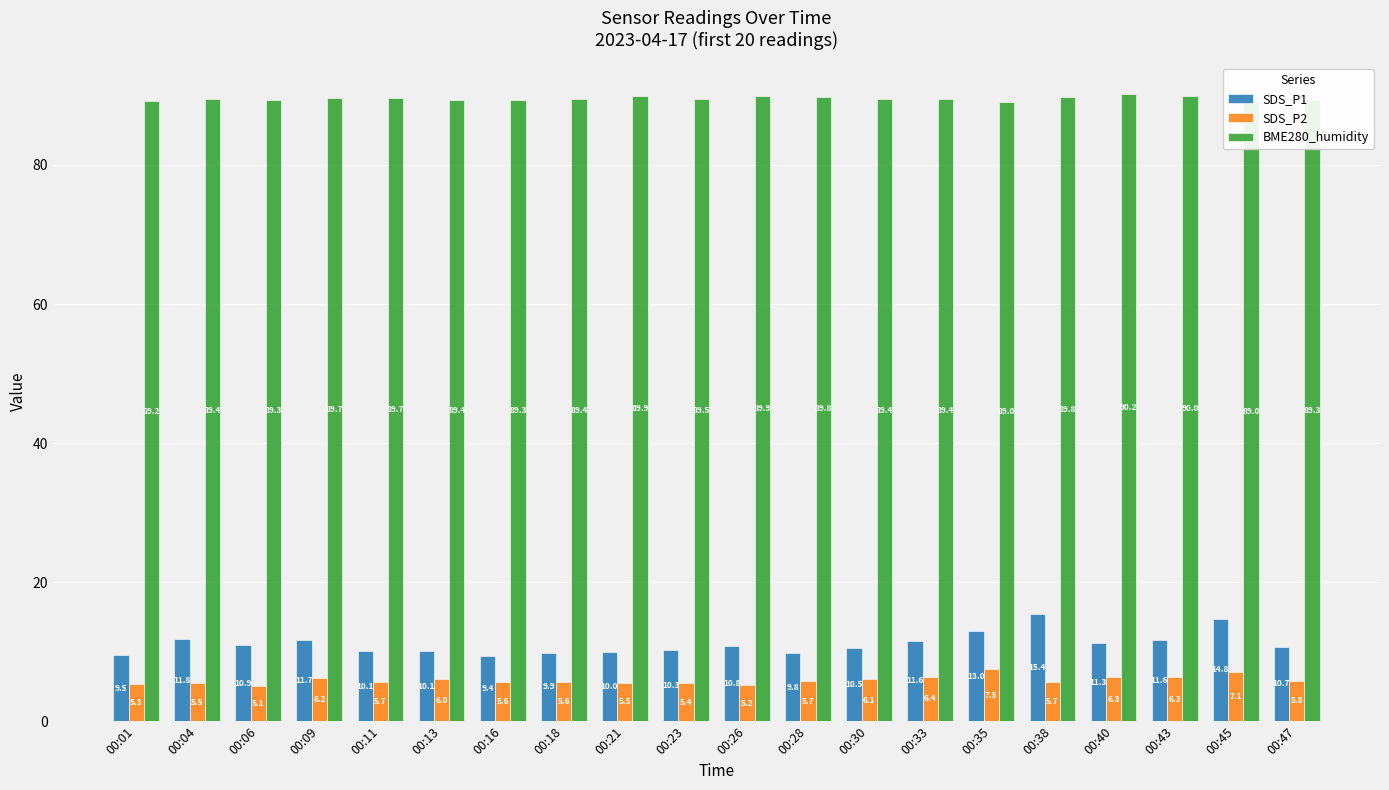

At which label is SDS_P1 closest to 12?

00:04